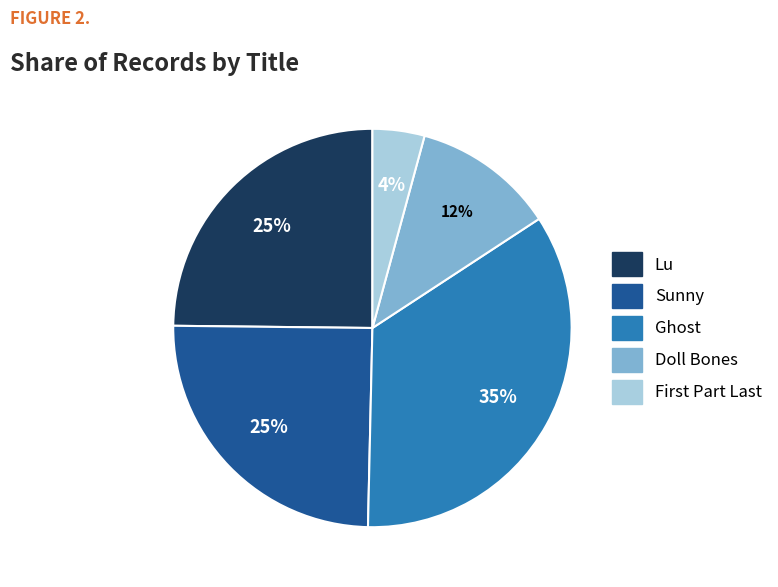

Is it true that Sunny is 25% of the pie?

True